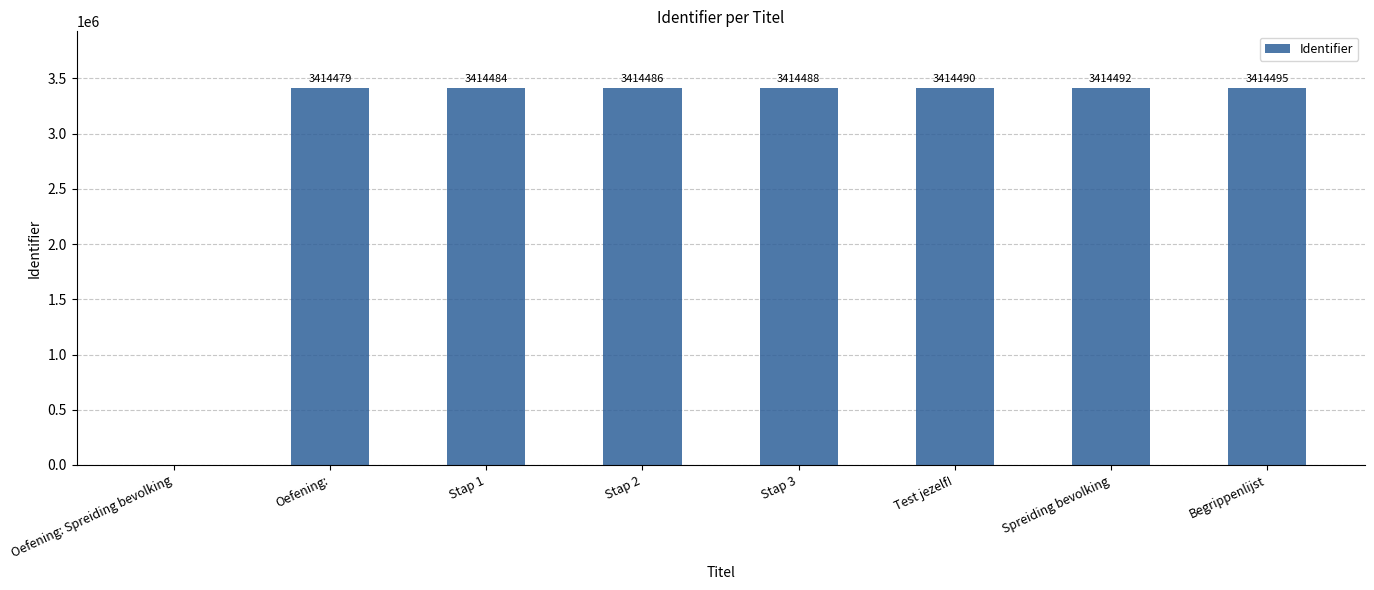

Are the bars horizontal?

No